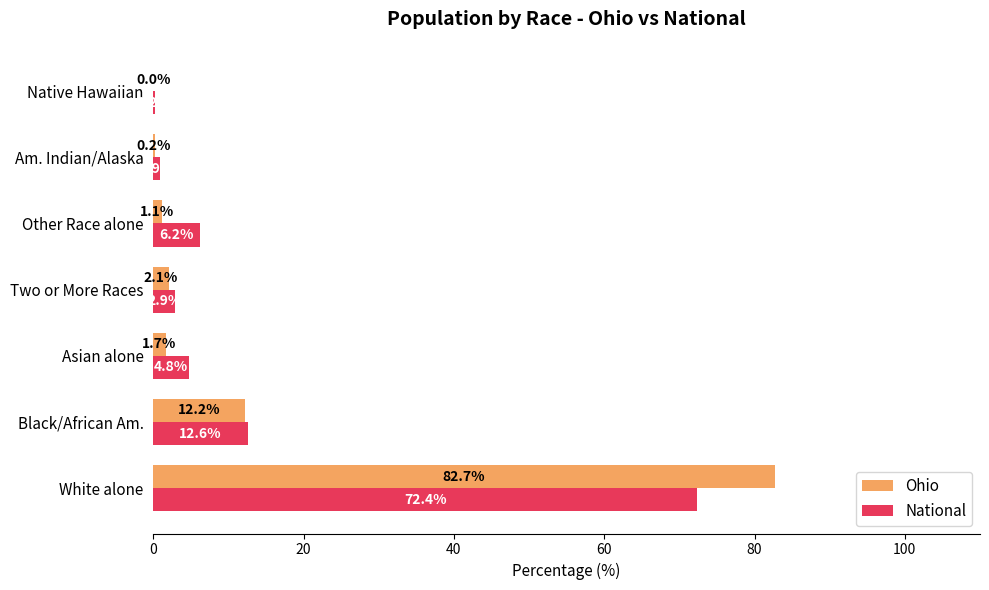

Which series changed the most between Black/African Am. and Am. Indian/Alaska?

Ohio